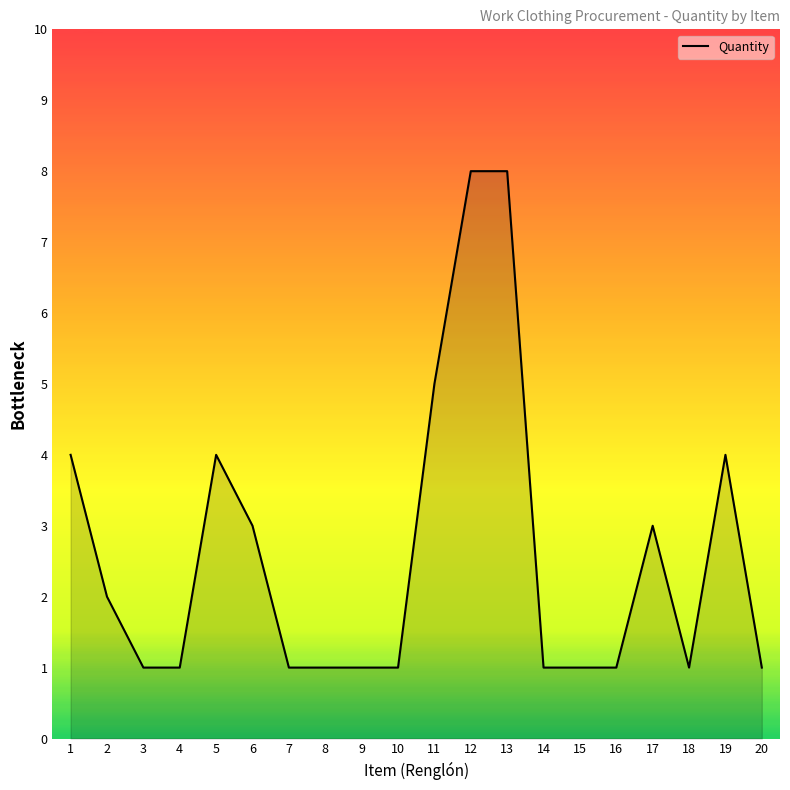

What is the change in value from 1 to 9?

-3